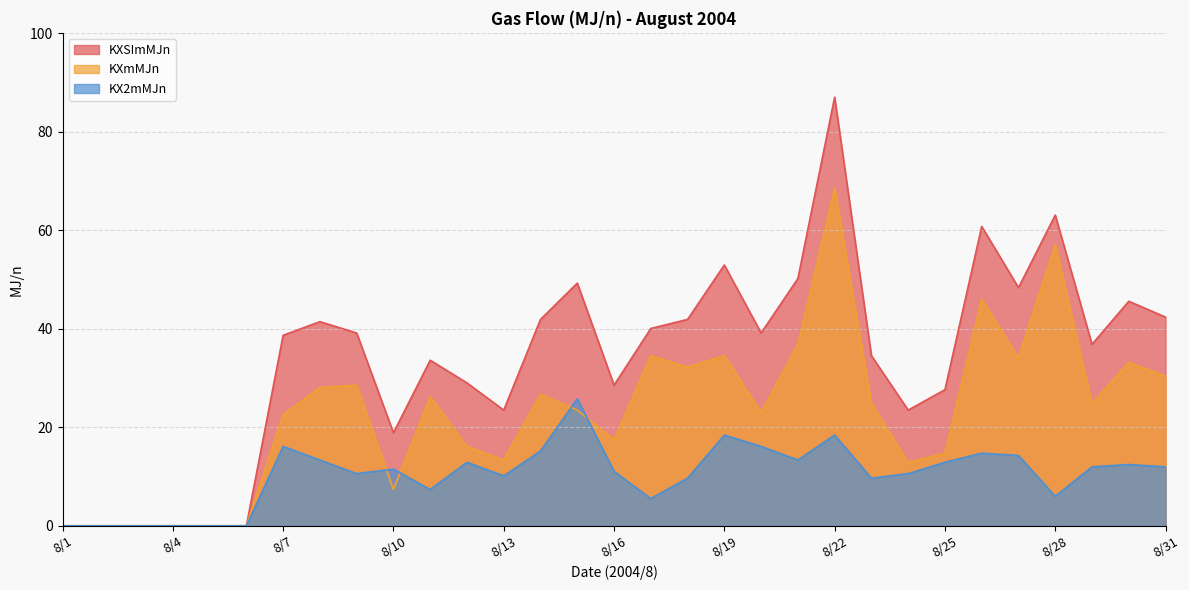

Does the chart display data point markers on the line(s)?

No